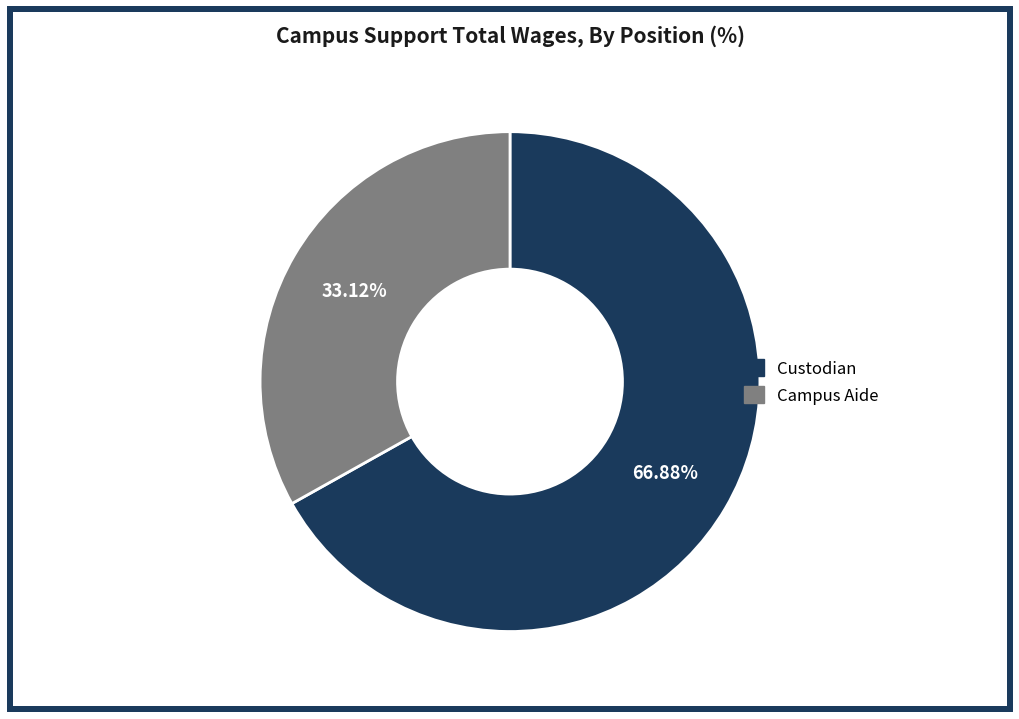

What is the ratio of the value at Campus Aide to the value at Custodian?

0.5